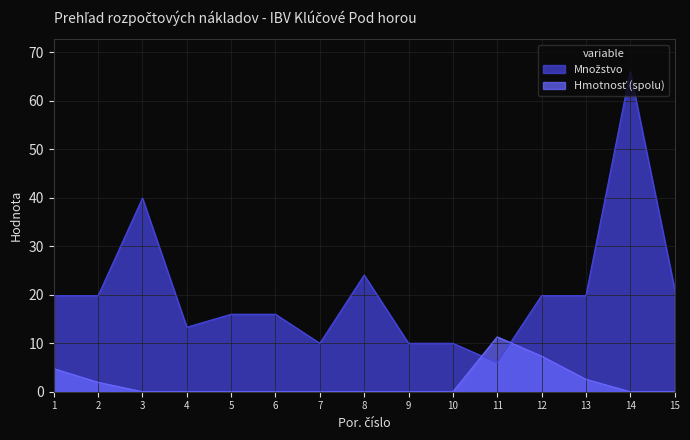

Where is the first local maximum for Množstvo?

3